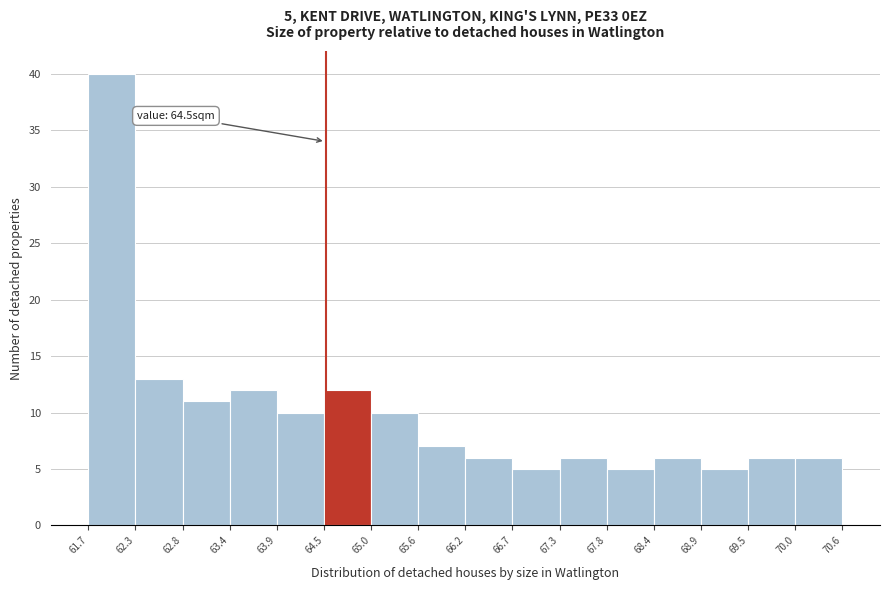

Over which range of the x-axis is the bar tallest?

61.7 to 62.3